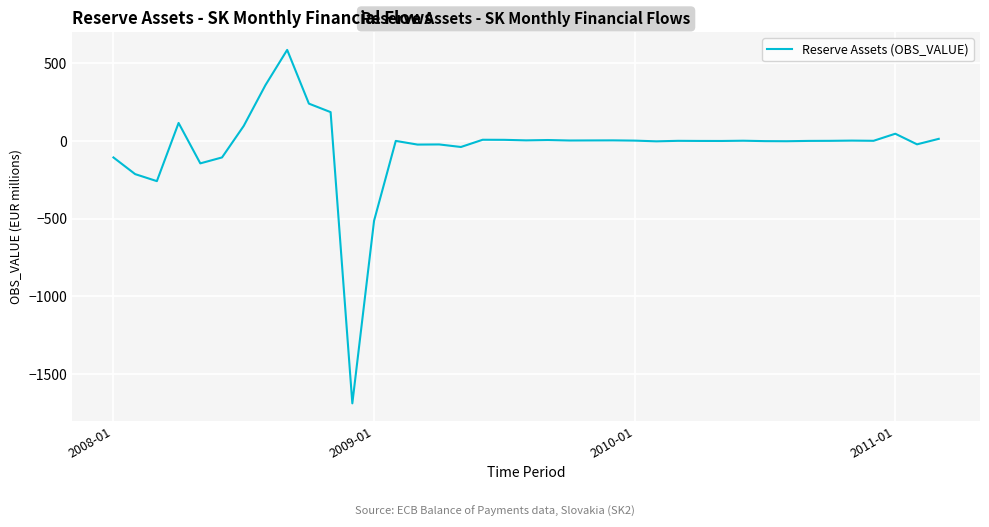

What is the maximum value shown in the chart?

585.3